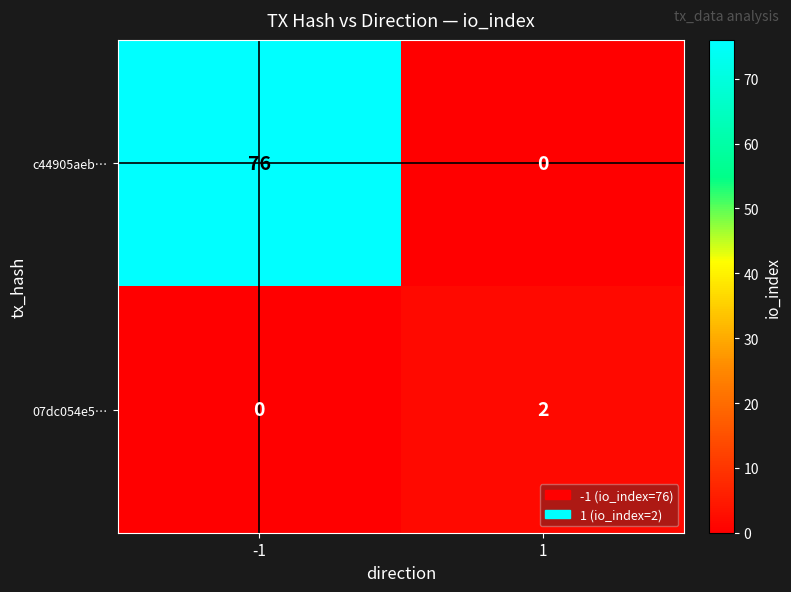

Reading right to left, extract all data points from this chart.

c44905aeb…: 0	76
07dc054e5…: 2	0